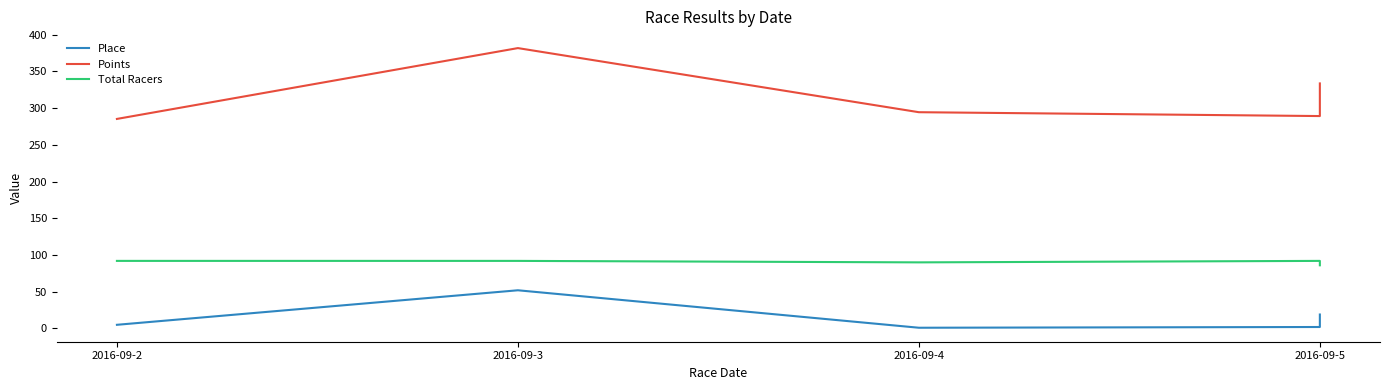

Is the value of Points at 2016-09-4 greater than the value of Total Racers at 2016-09-2?

Yes